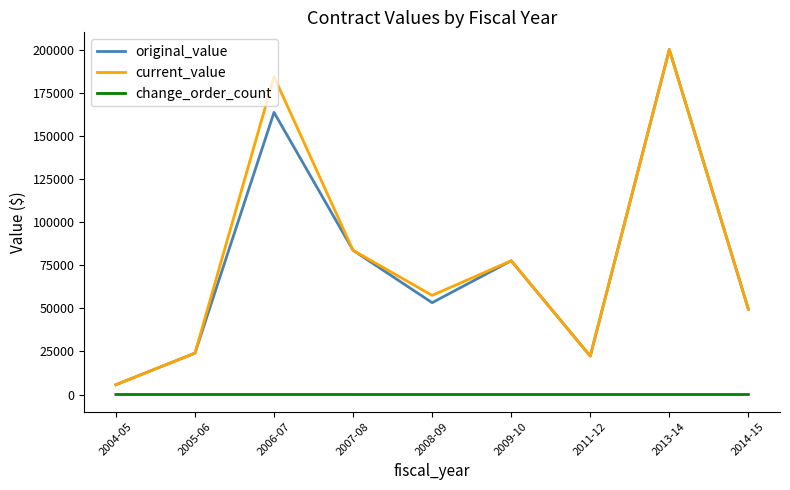

What is the difference between the maximum and minimum values in the current_value series?

194489.2